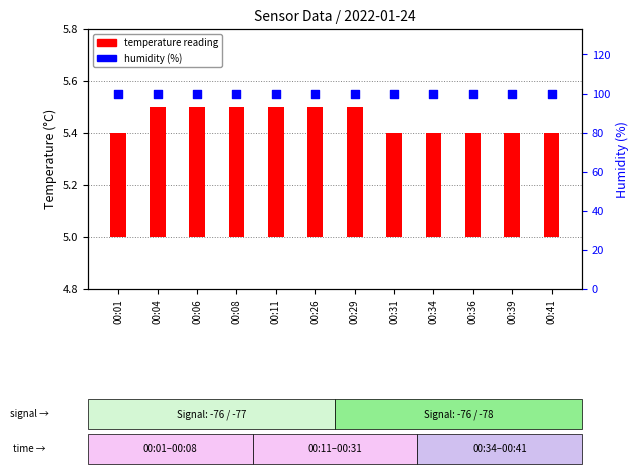

At which category is the sum across all series the highest?

00:04